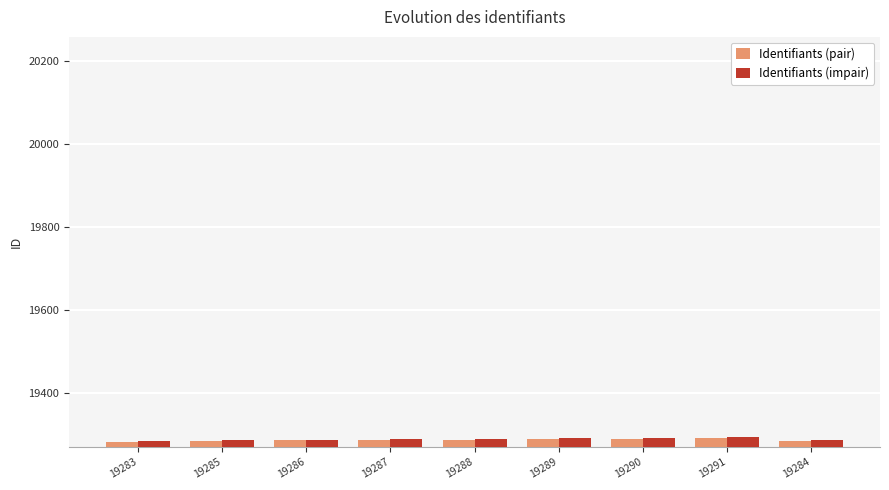

What is the spread (max minus min) of values at 19285?

2